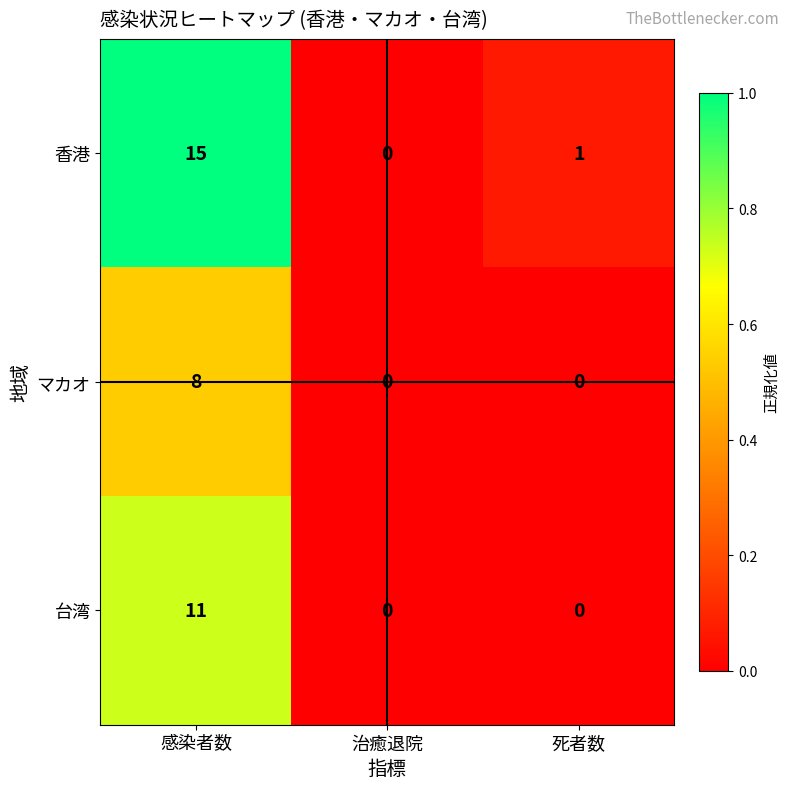

Rank the series by their maximum value, from highest to lowest.

香港, 台湾, マカオ